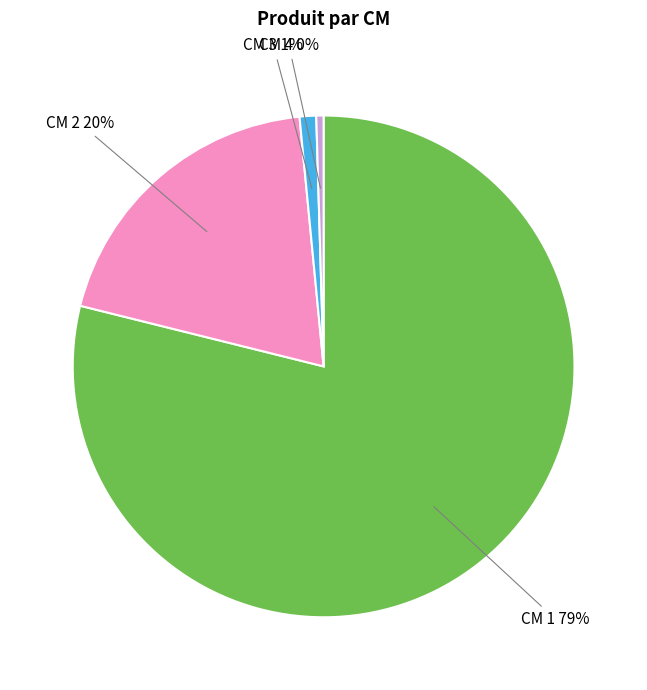

To the nearest percent, what is the average slice percentage?

25%